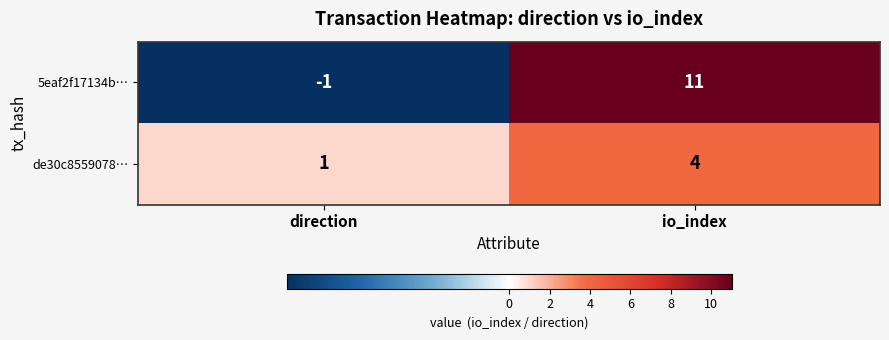

True or false: de30c8559078… has a value of 1 at direction.

True